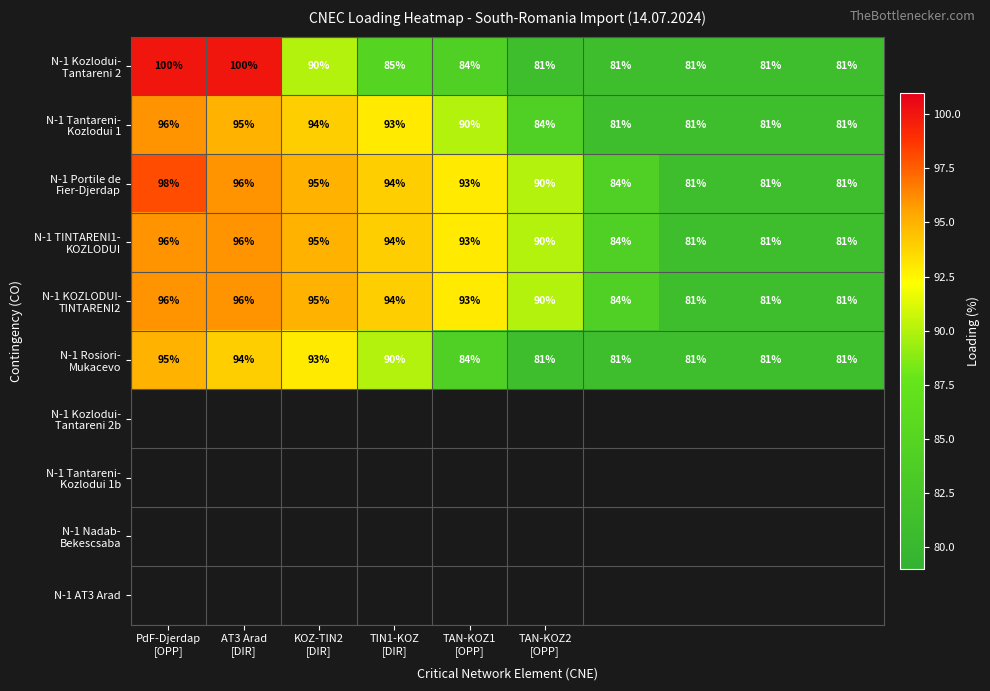

What is the minimum value shown in the chart?

81